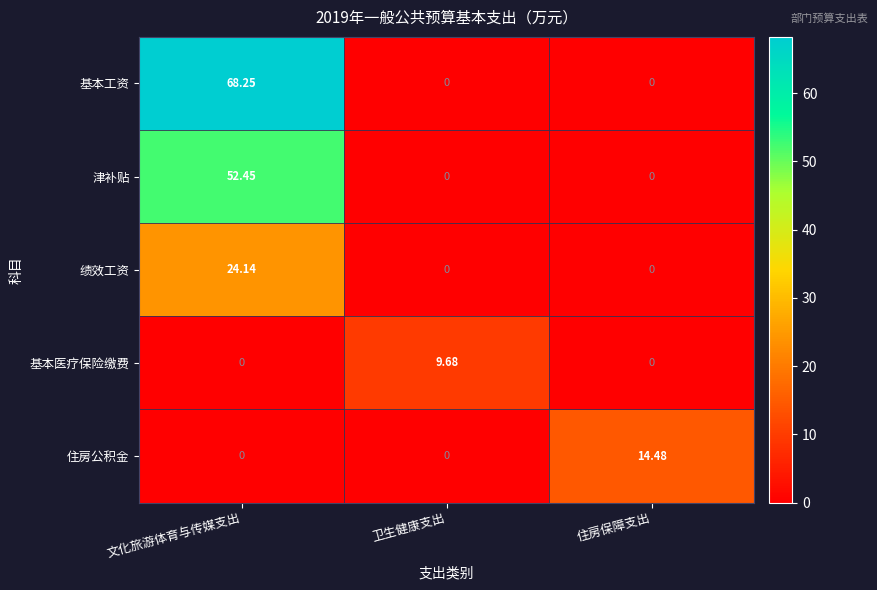

Which series has the largest total across all categories?

基本工资